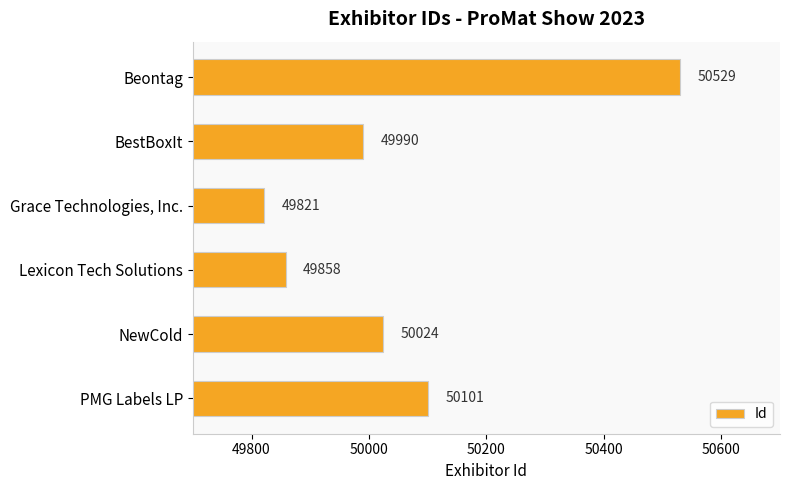

Are the bars grouped side by side (vs. stacked)?

No